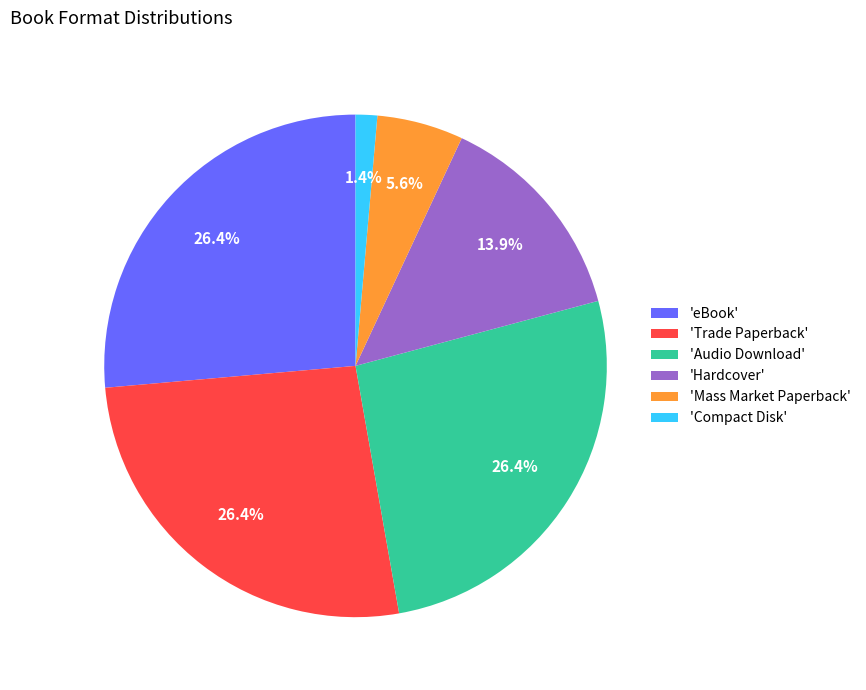

Is there a majority slice in this chart?

No